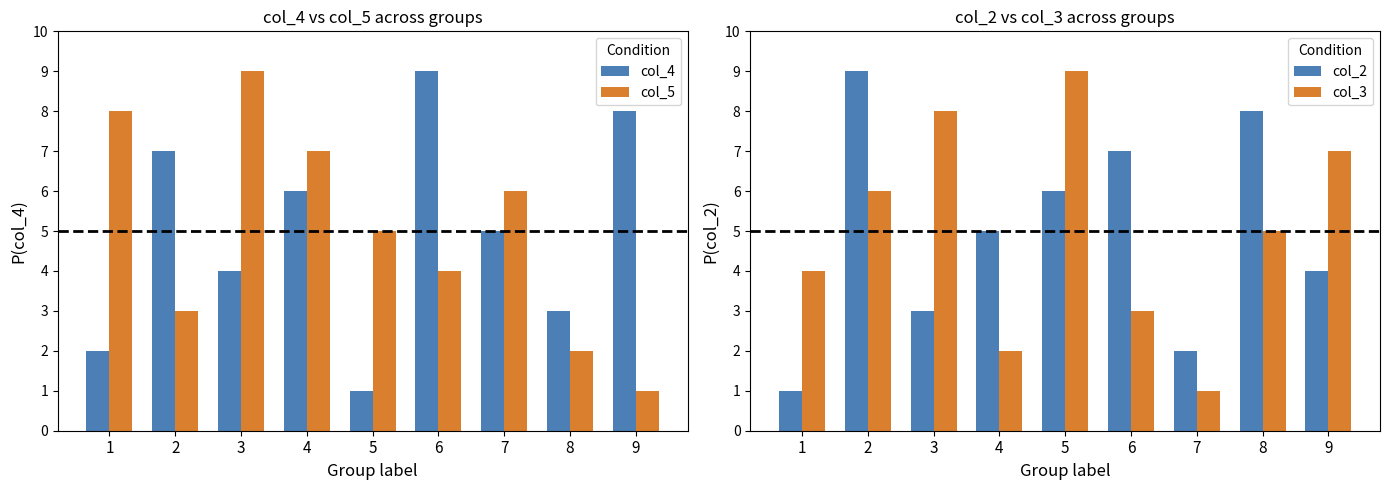

How many data points in col_5 are above 5?

4